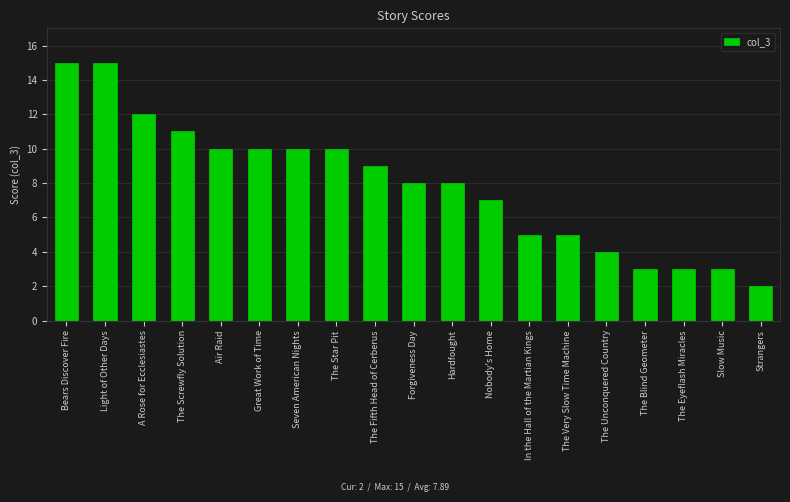

At which category does the chart reach its minimum across all series?

Strangers